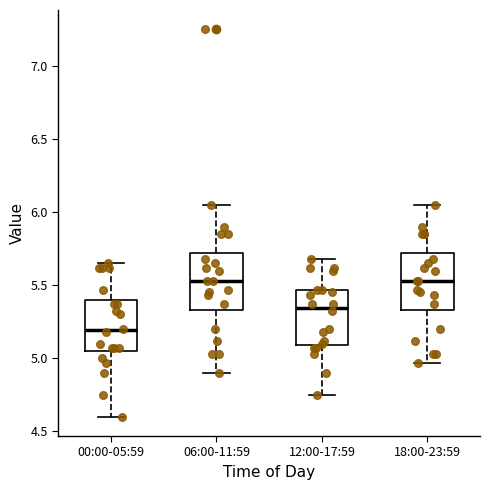

Which box's median line is the lowest?

00:00-05:59